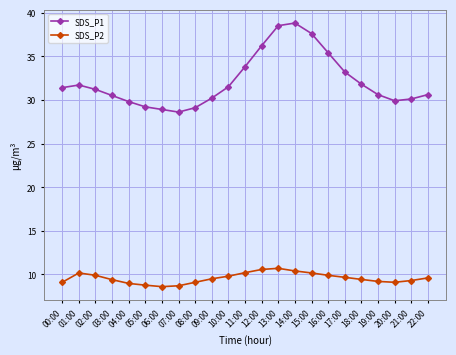

What is the difference between the highest and lowest values at 18:00?

22.4